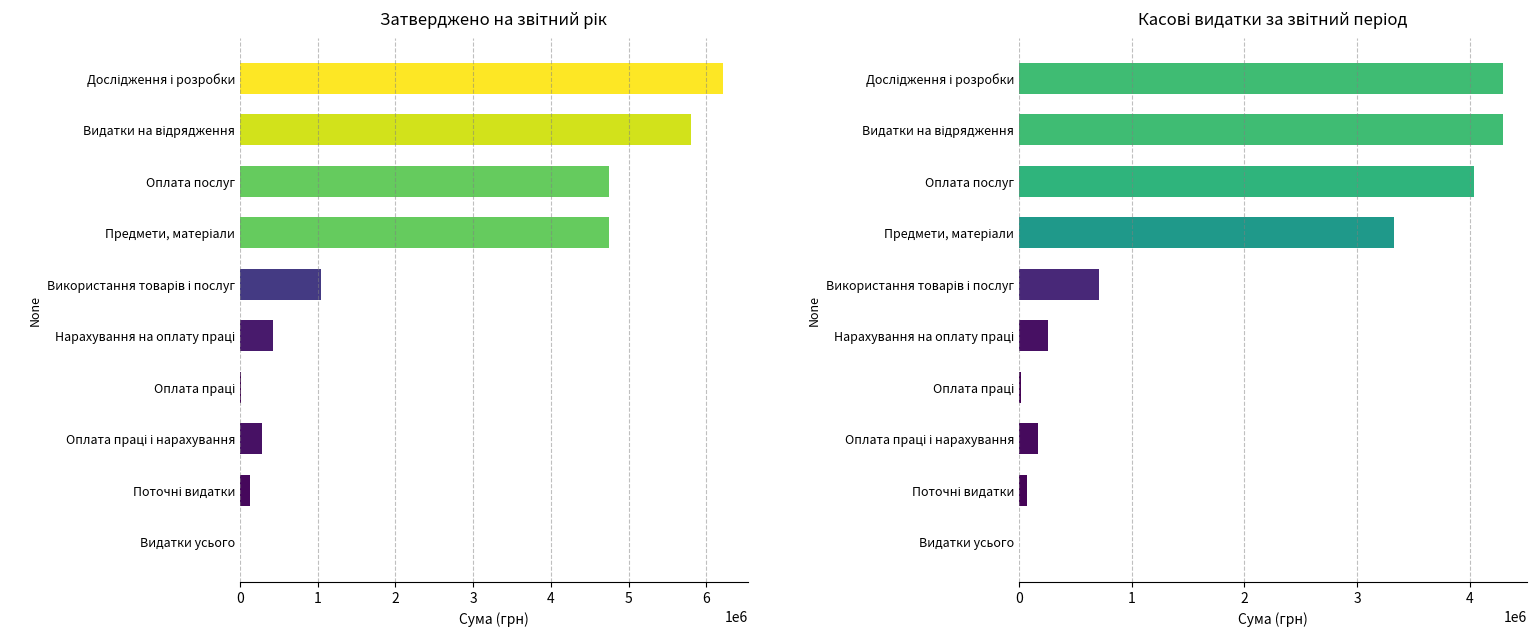

How many series are shown in this chart?

2